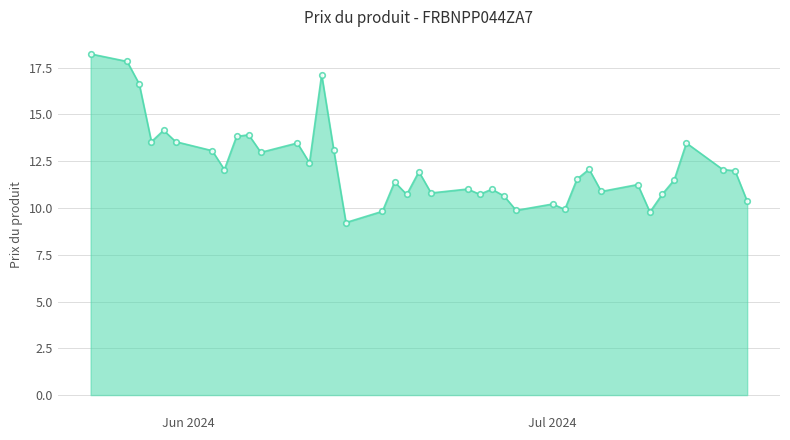

What is the maximum value shown in the chart?

18.2